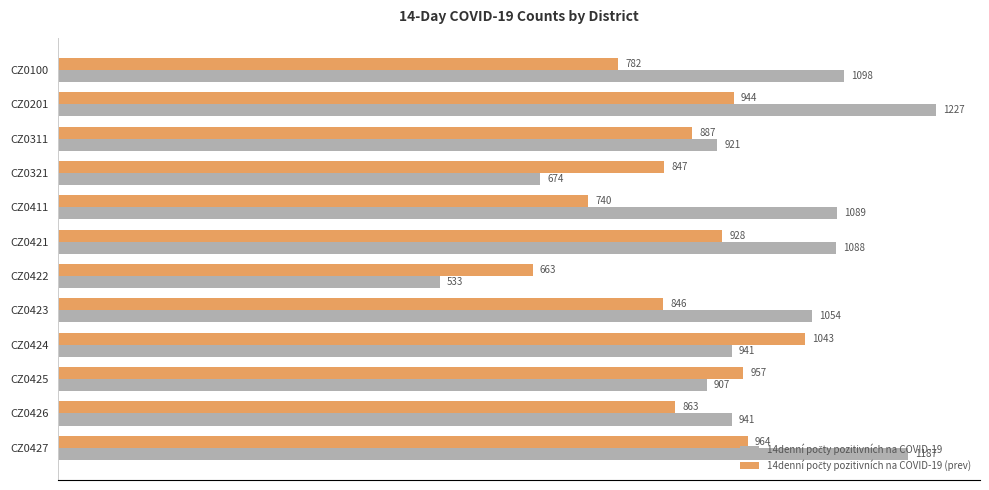

At how many categories does at least one series exceed 587?

12